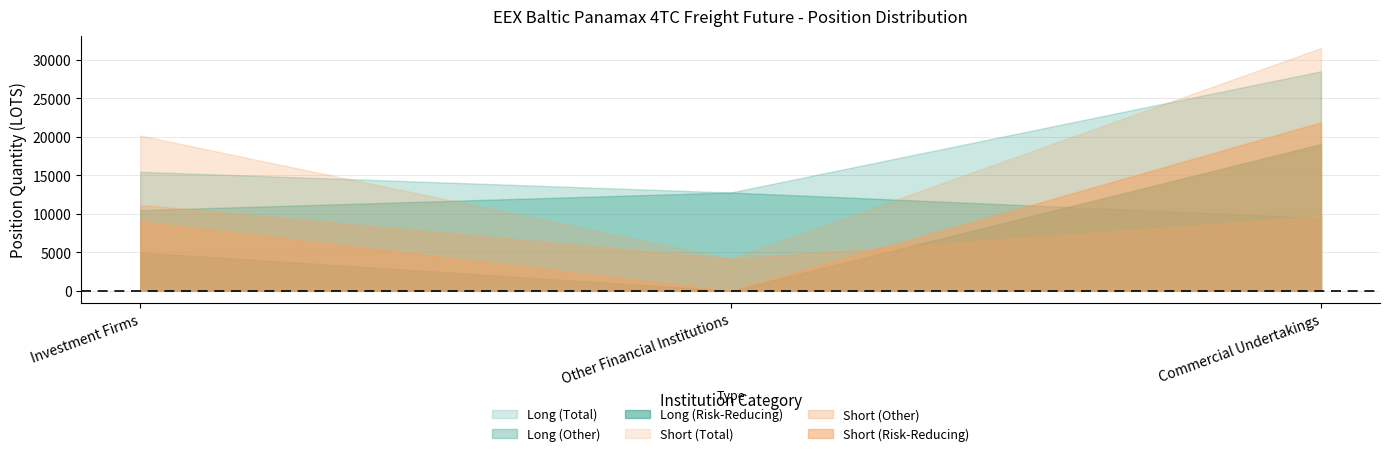

Reading left to right, extract all data points from this chart.

Long: 15459.3	12766.8	28512.0
Short: 20166.0	4159.0	31526.9
Long_rr: 4982.8	0.0	19047.1
Short_rr: 8998.1	0.0	21885.0
Long_other: 10476.5	12766.8	9464.9
Short_other: 11168.0	4159.0	9642.0